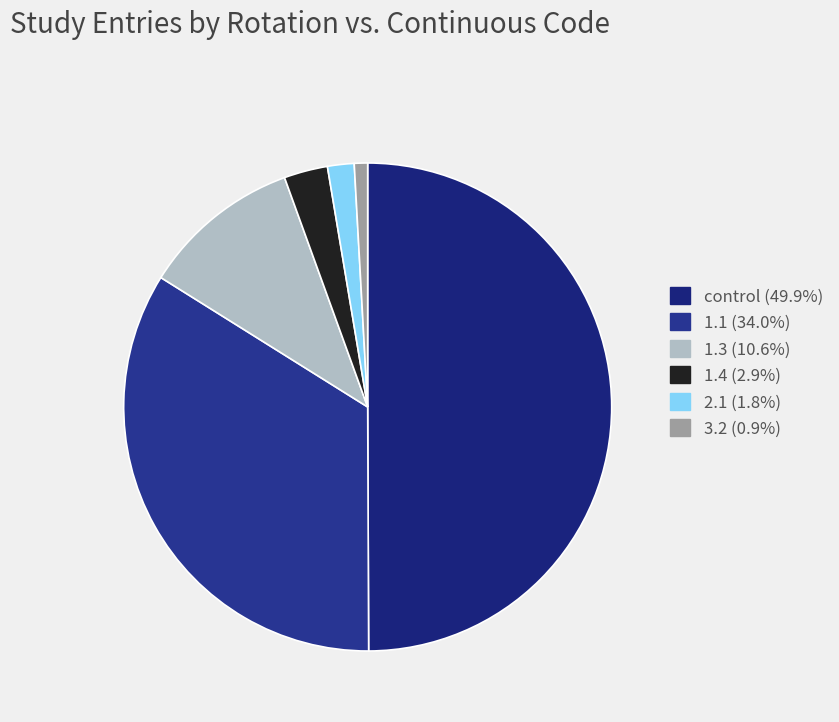

The 1.4 slice represents 3% of the pie. True or false?

True